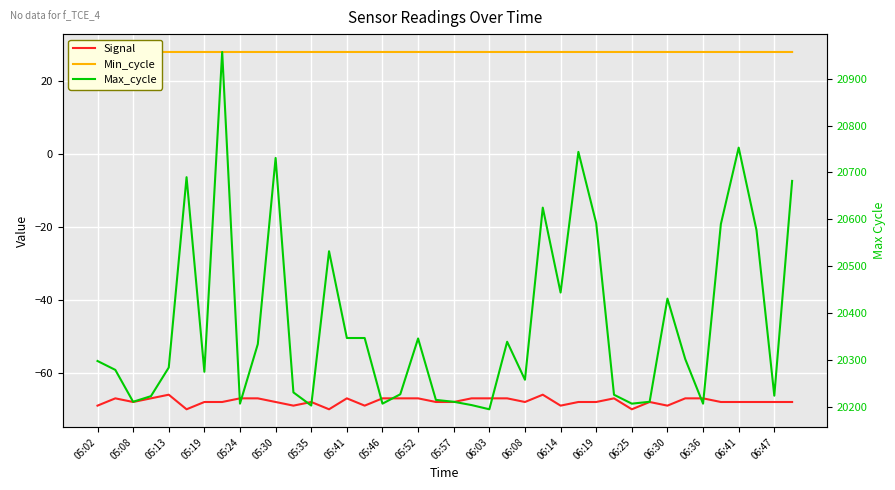

True or false: Max_cycle and Min_cycle cross at least once.

False